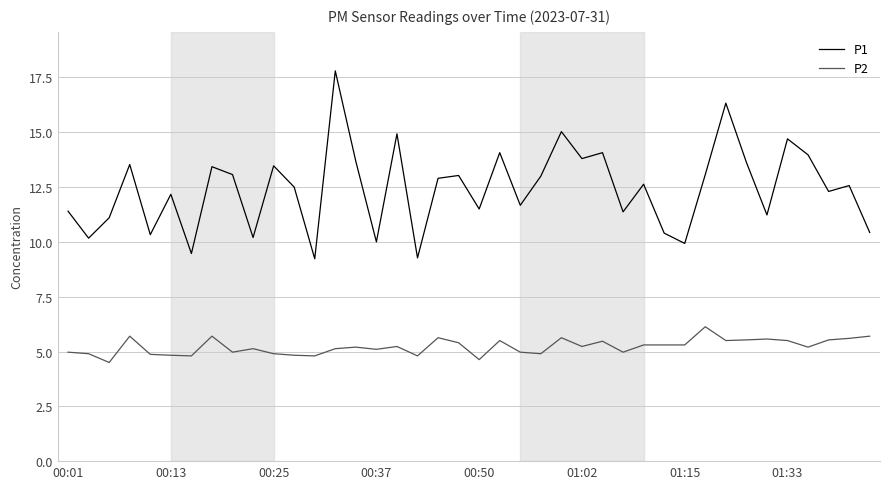

True or false: P2 and P1 cross at least once.

False